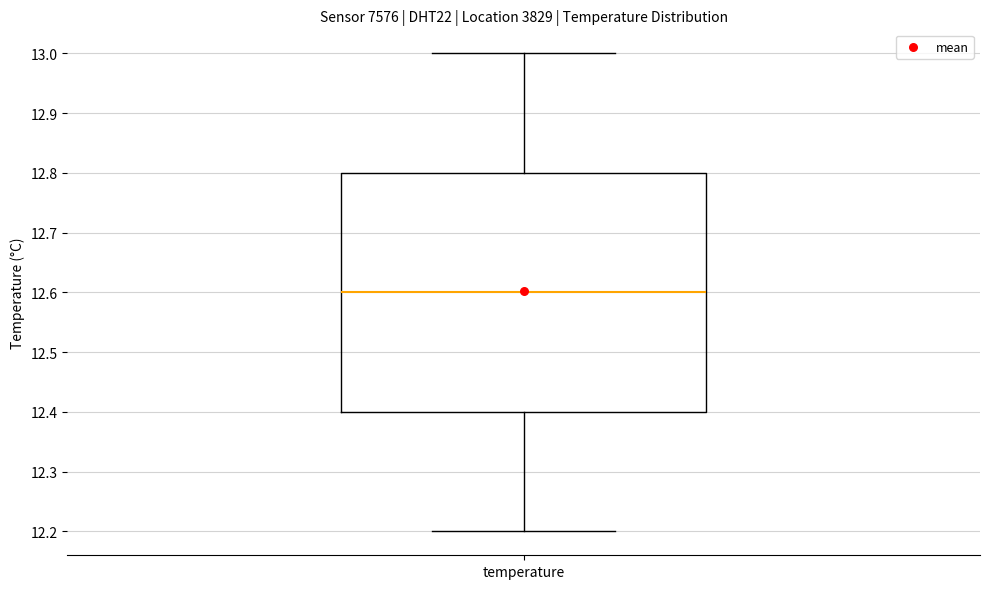

Read this box plot against the y-axis: the position of the median line, the range covered by the box, and the ends of both whiskers. The values are not printed on the chart, so give them approximately, as read against the axis.

median 12.6, box 12.4 to 12.8, whiskers 12.2 to 13.0